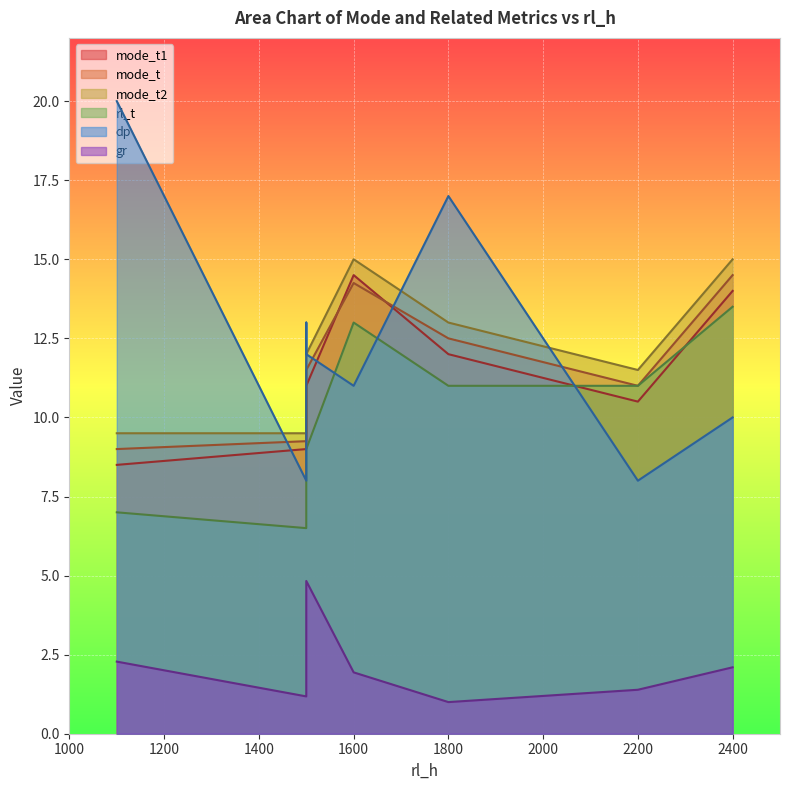

True or false: mode_t and gr cross at least once.

False